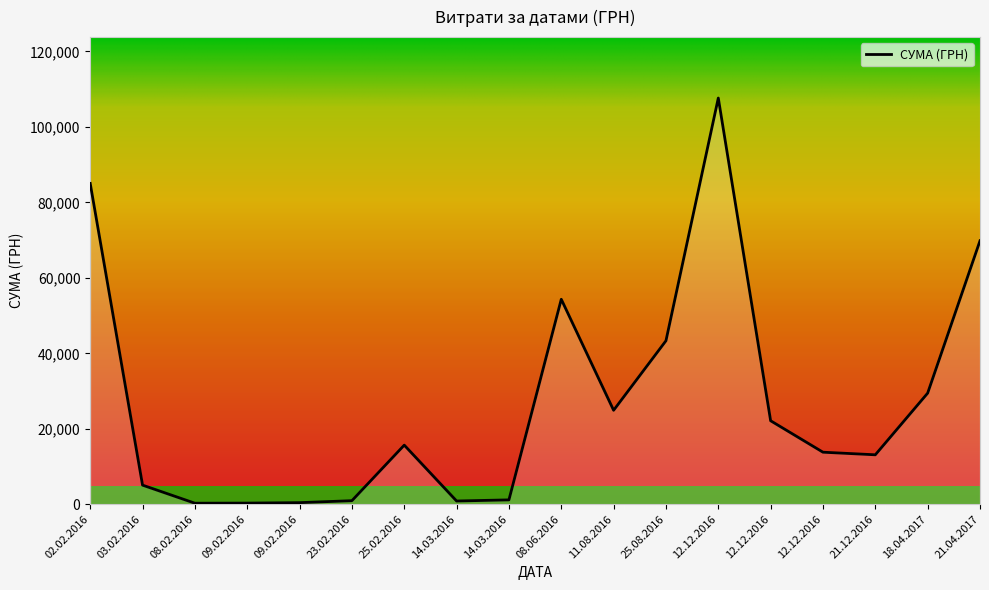

How many lines are shown in the chart?

1